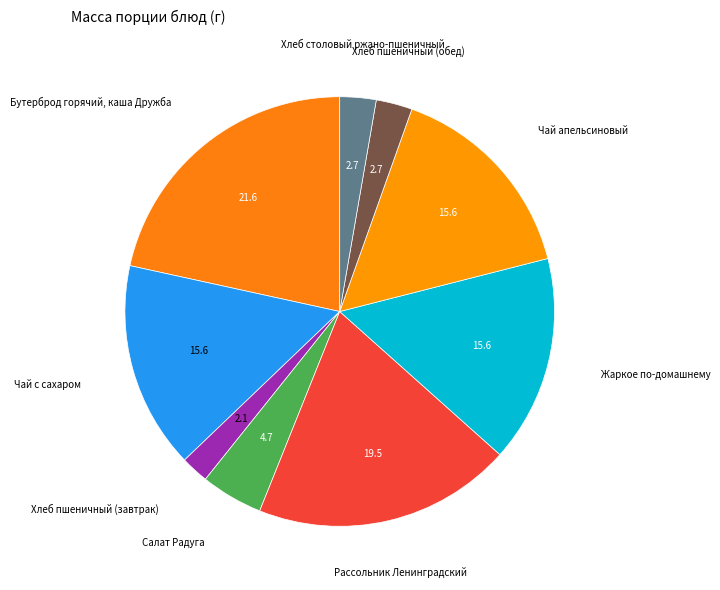

Which category has the biggest portion of the pie?

Бутерброд горячий, каша Дружба